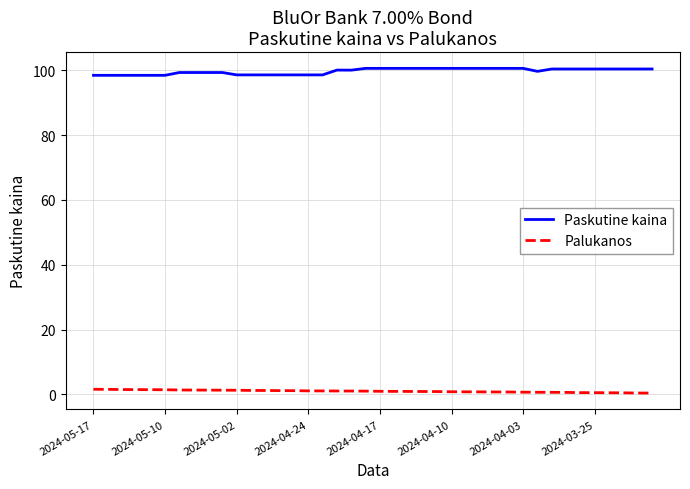

What is the maximum value for Paskutine kaina?

100.6